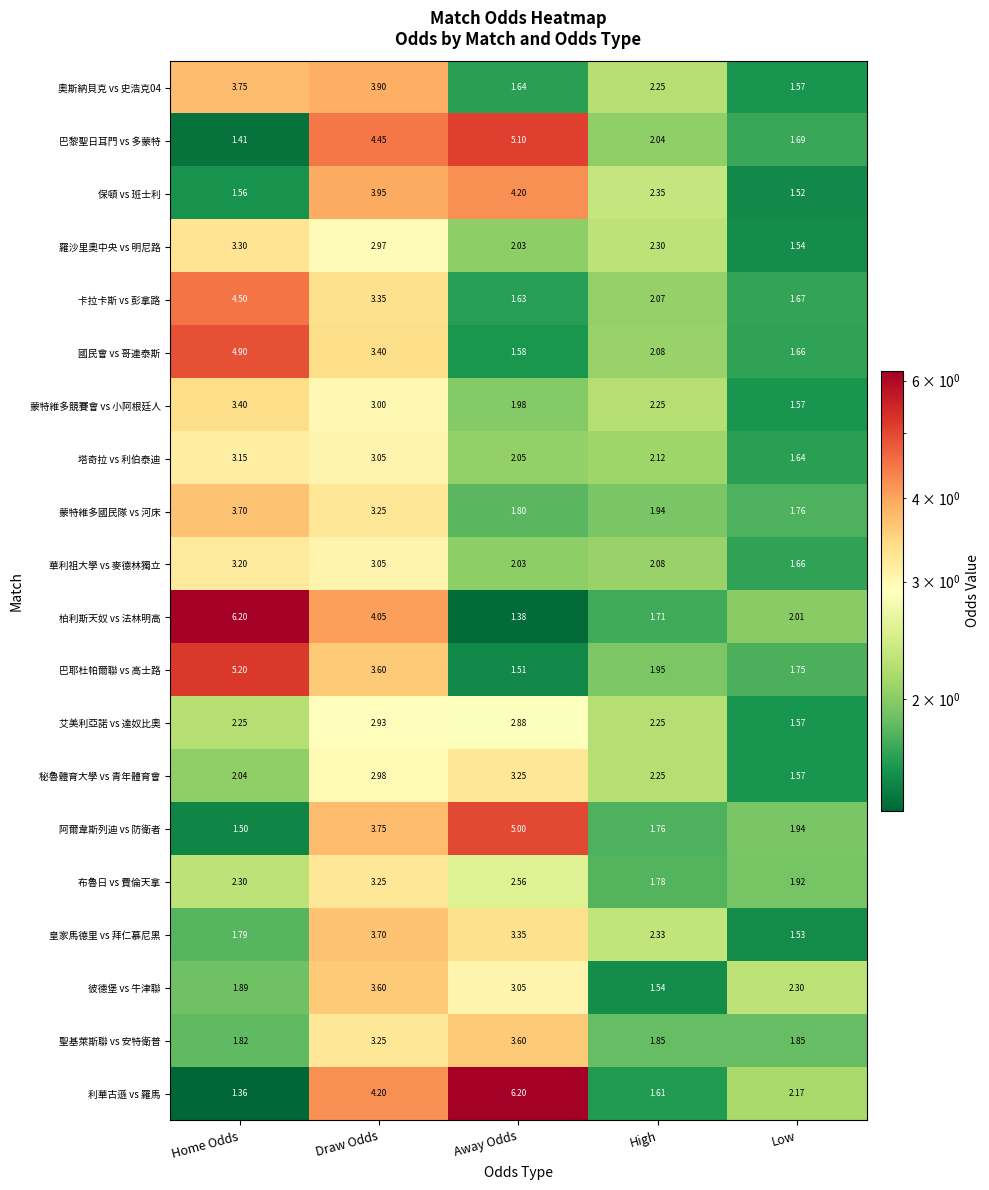

What is the greatest value displayed?

6.2